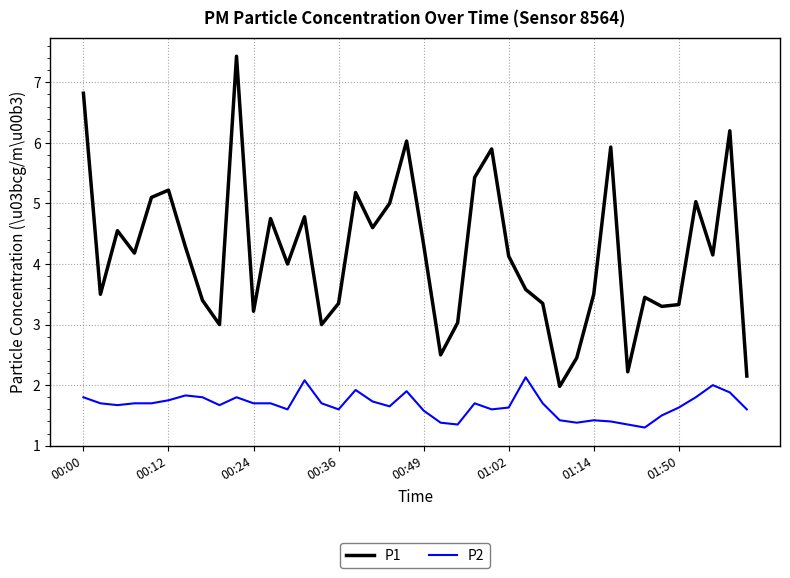

What is the difference between the second highest and second lowest values in the P1 series?

4.7